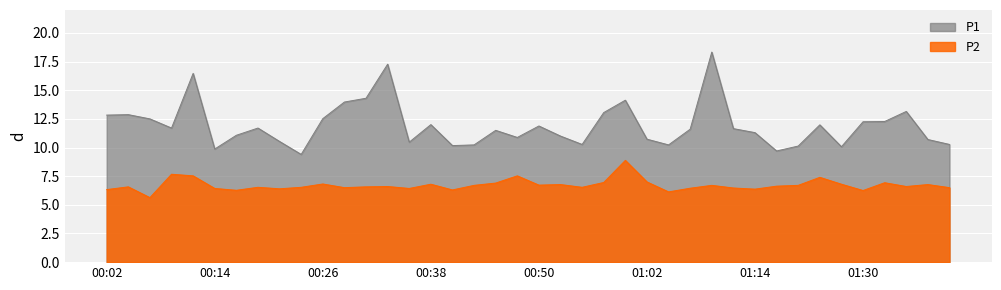

What are all the series names shown in the legend?

P1, P2